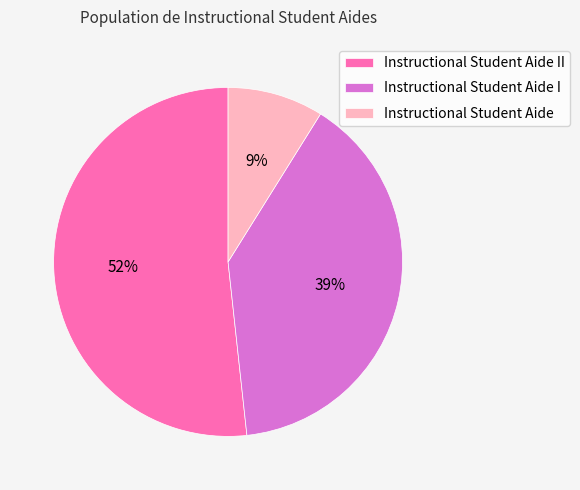

To the nearest percent, what is the average slice percentage?

33%